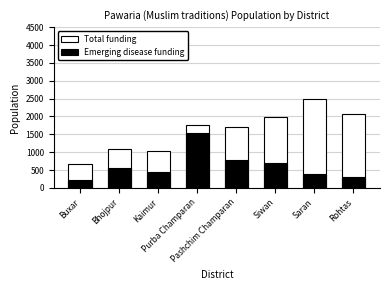

Reading left to right, list all the values displayed in this chart.

Total funding: Buxar=660	Bhojpur=1100	Kaimur=1040	Purba Champaran=1760	Pashchim Champaran=1710	Siwan=1990	Saran=2490	Rohtas=2060
Emerging disease funding: Buxar=230	Bhojpur=570	Kaimur=440	Purba Champaran=1540	Pashchim Champaran=770	Siwan=700	Saran=380	Rohtas=310